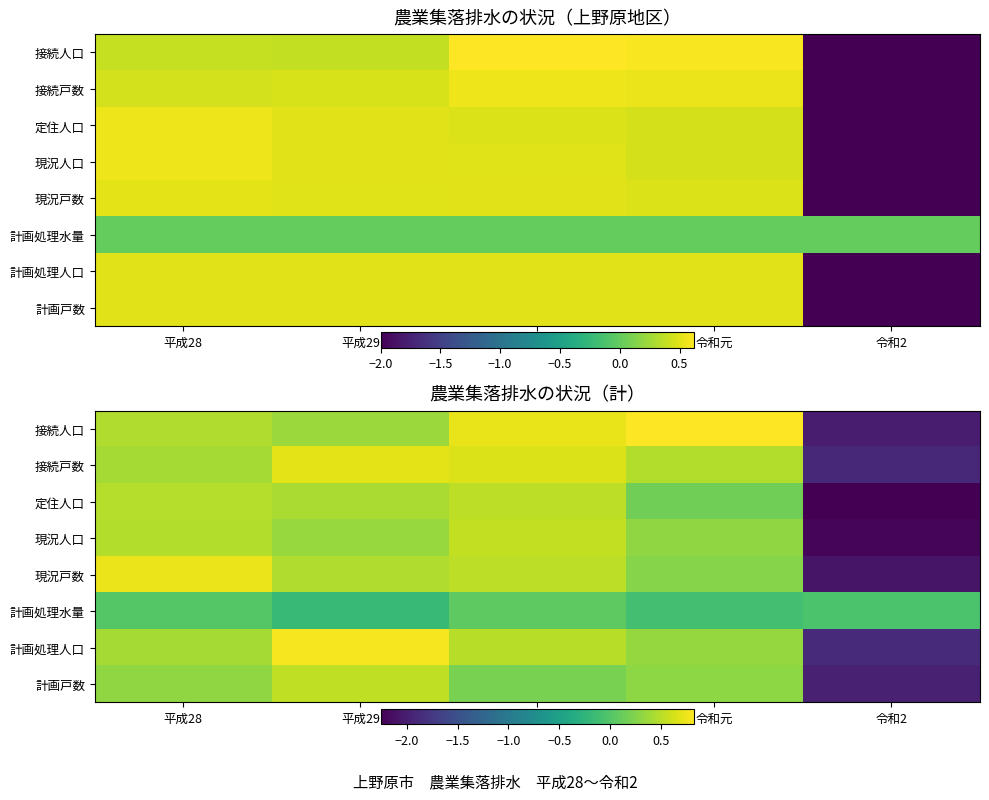

How many data points in 接続人口 are above 0?

4